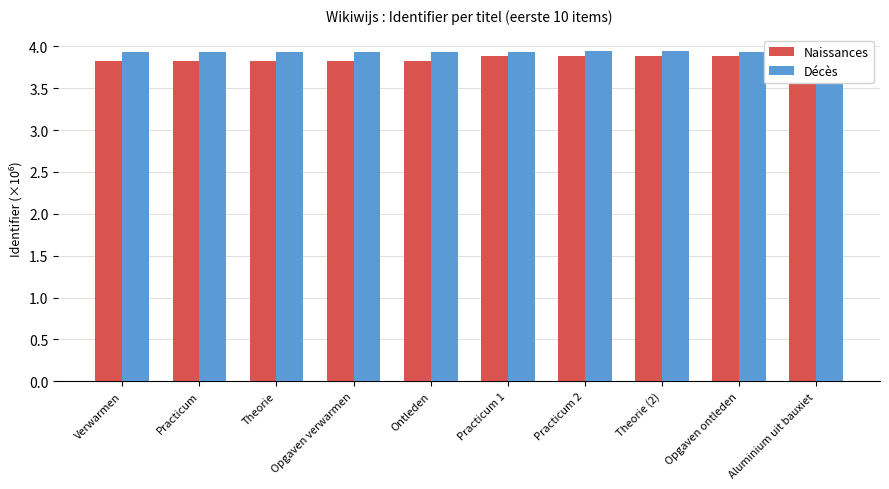

What is the sum of all Décès values?

39.3